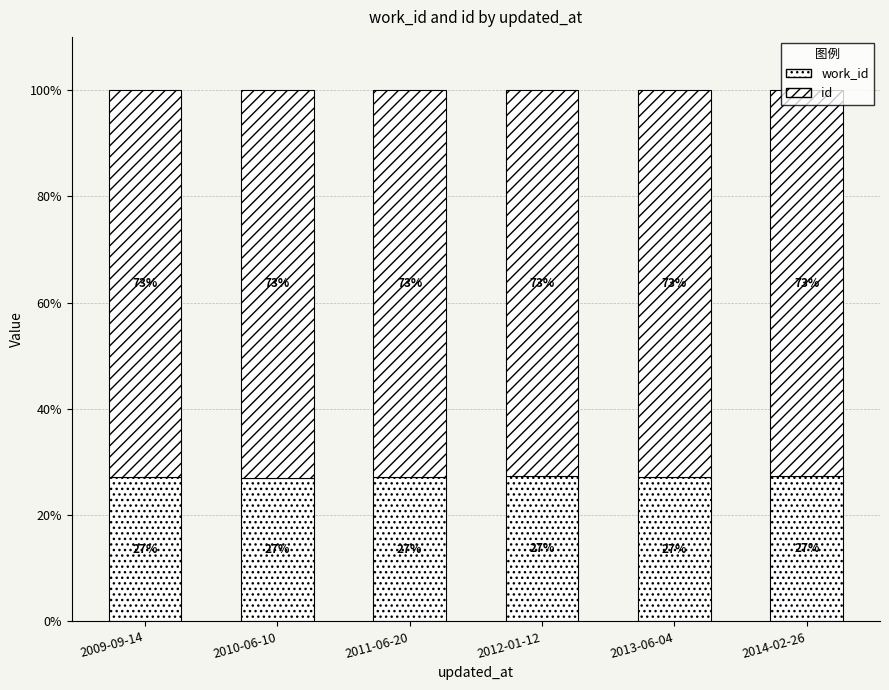

What position from the left is 2013-06-04?

5